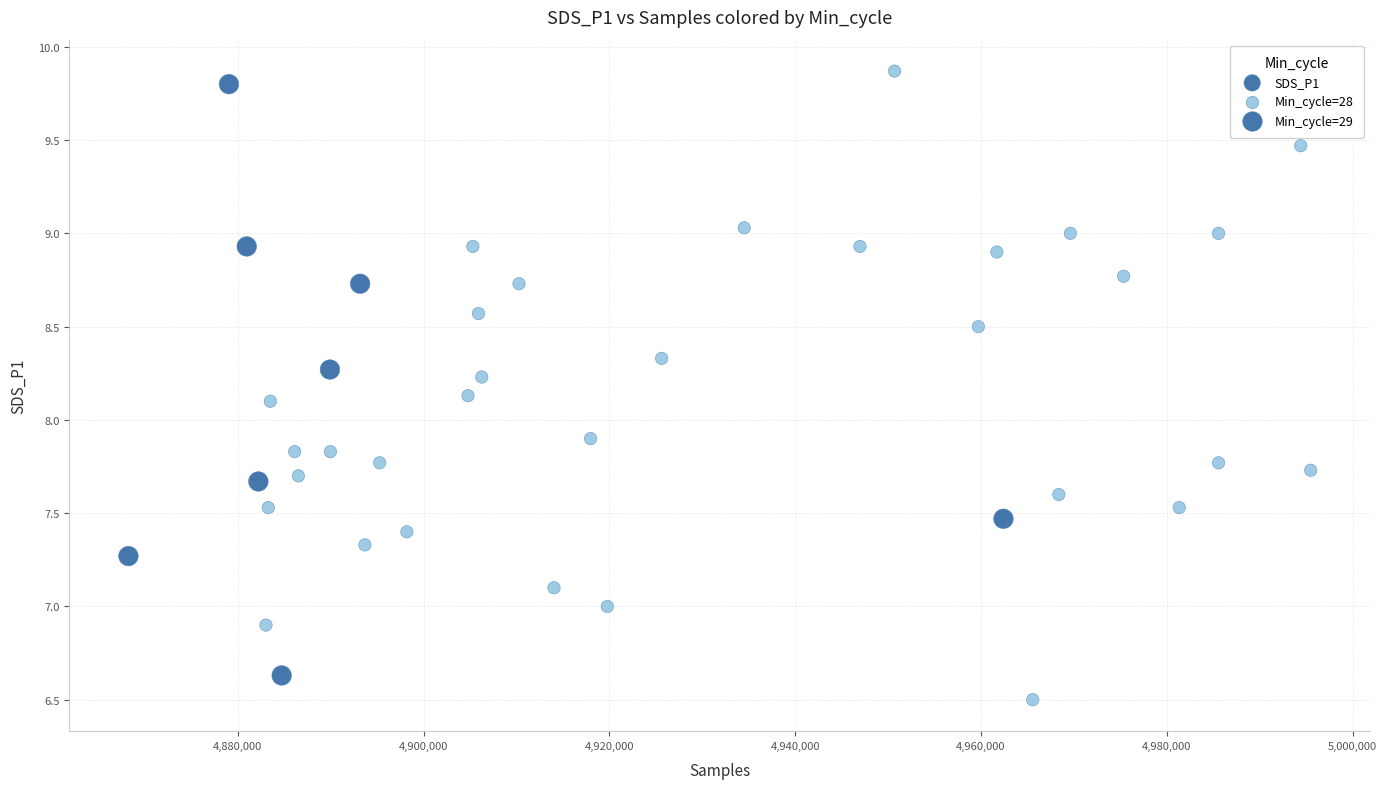

What is the range of X values (max minus min)?

127272.0